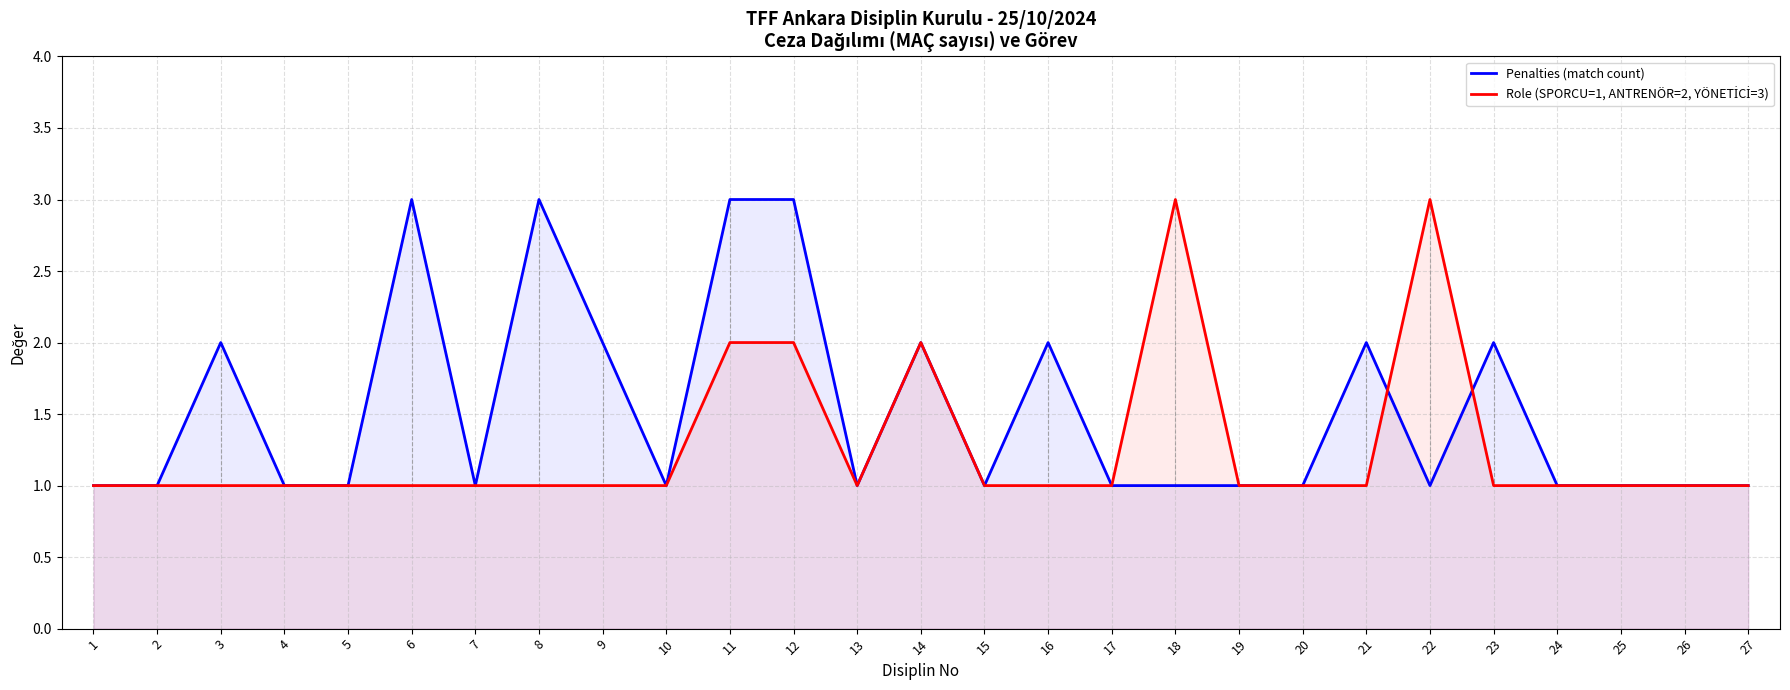

What is the difference between the maximum and minimum values in the Penalties (match count) series?

2